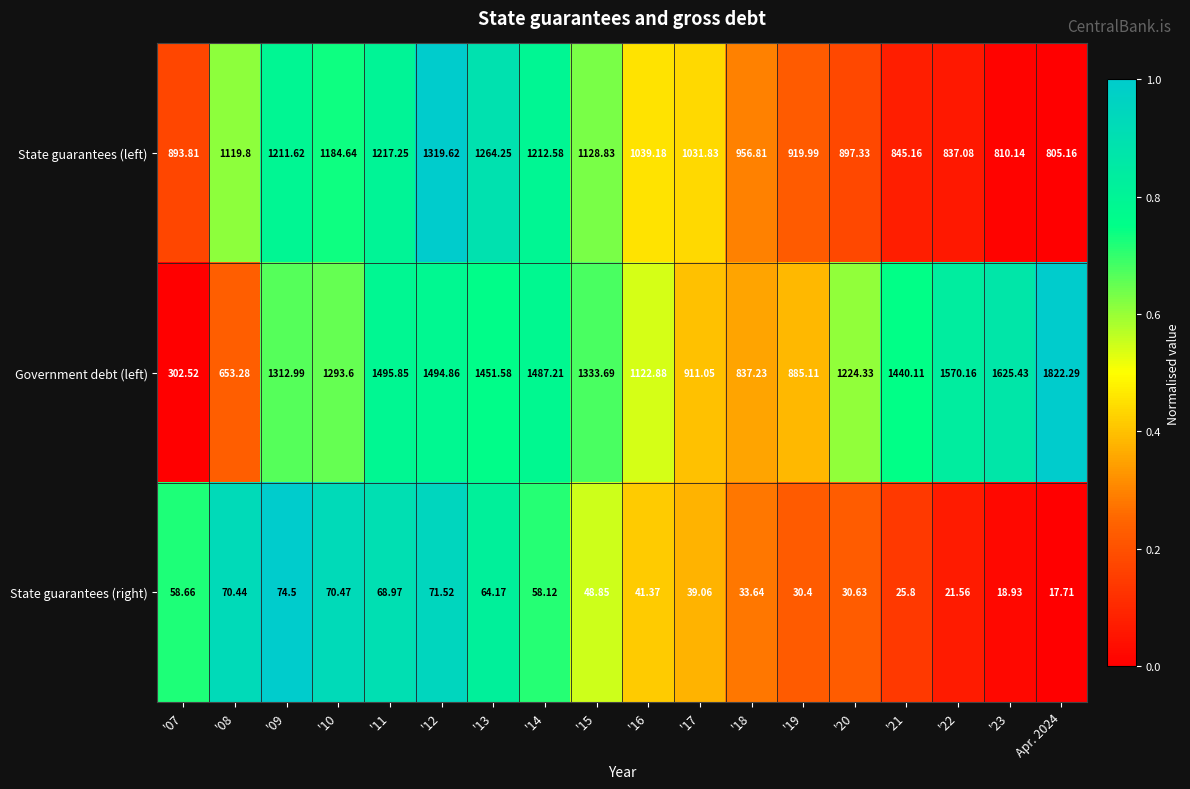

Rank the series by their average value, from lowest to highest.

State guarantees (right), State guarantees (left), Government debt (left)